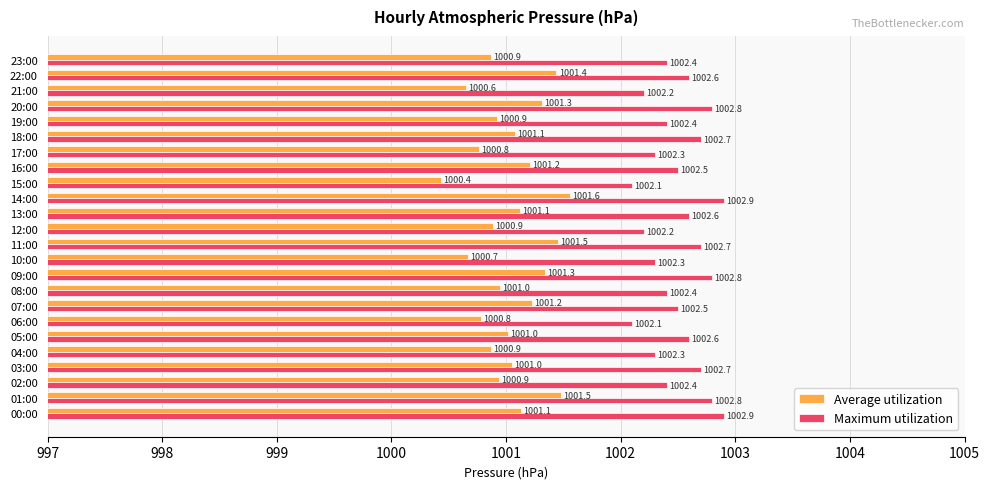

Rank the series by their maximum value, from lowest to highest.

Average utilization, Maximum utilization